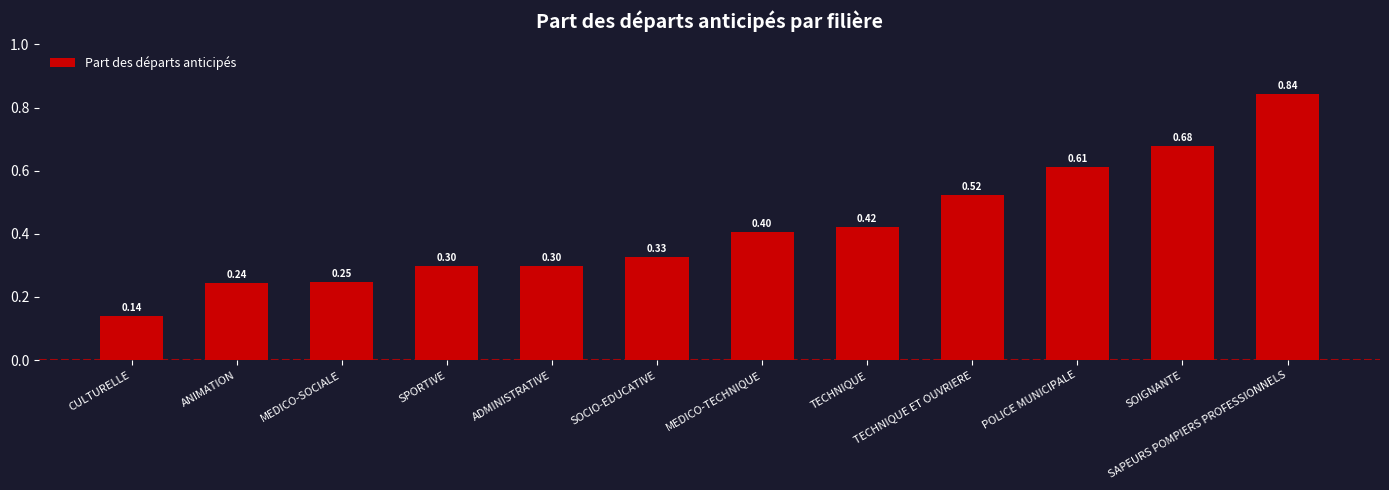

What is the label of the 6th bar from the left?

SOCIO-EDUCATIVE